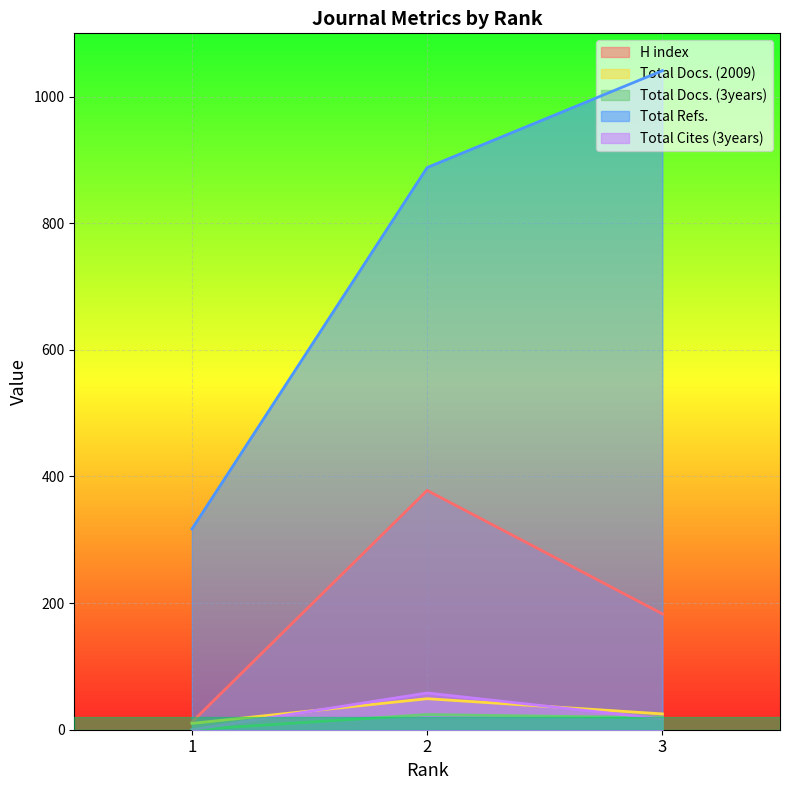

The H index series shows 183 at 3. True or false?

True